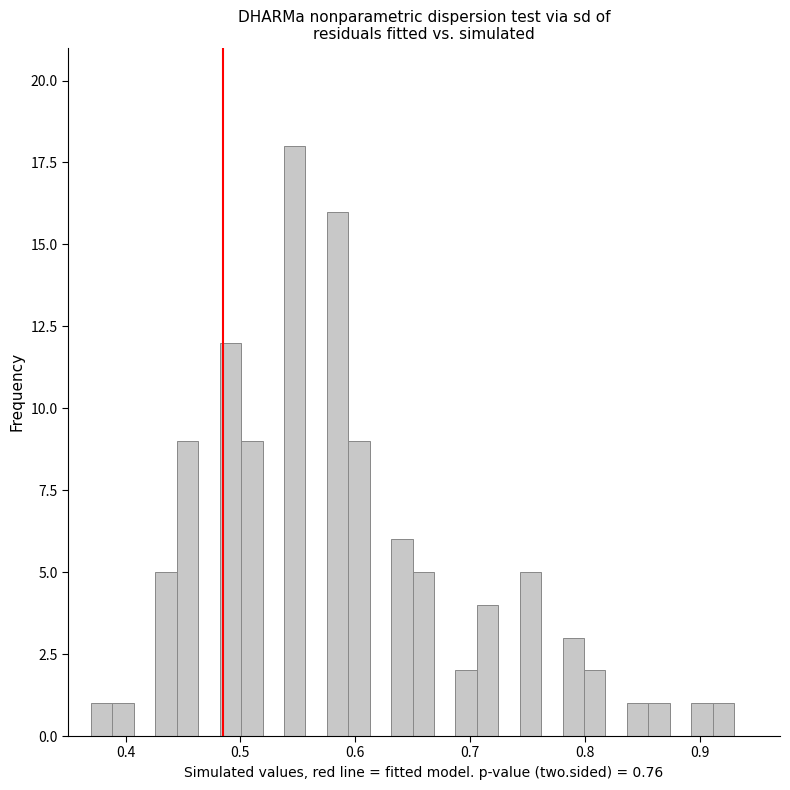

Around what value on the x-axis is the tallest bar? Give the approximate position of its centre, as read against the axis.

0.55